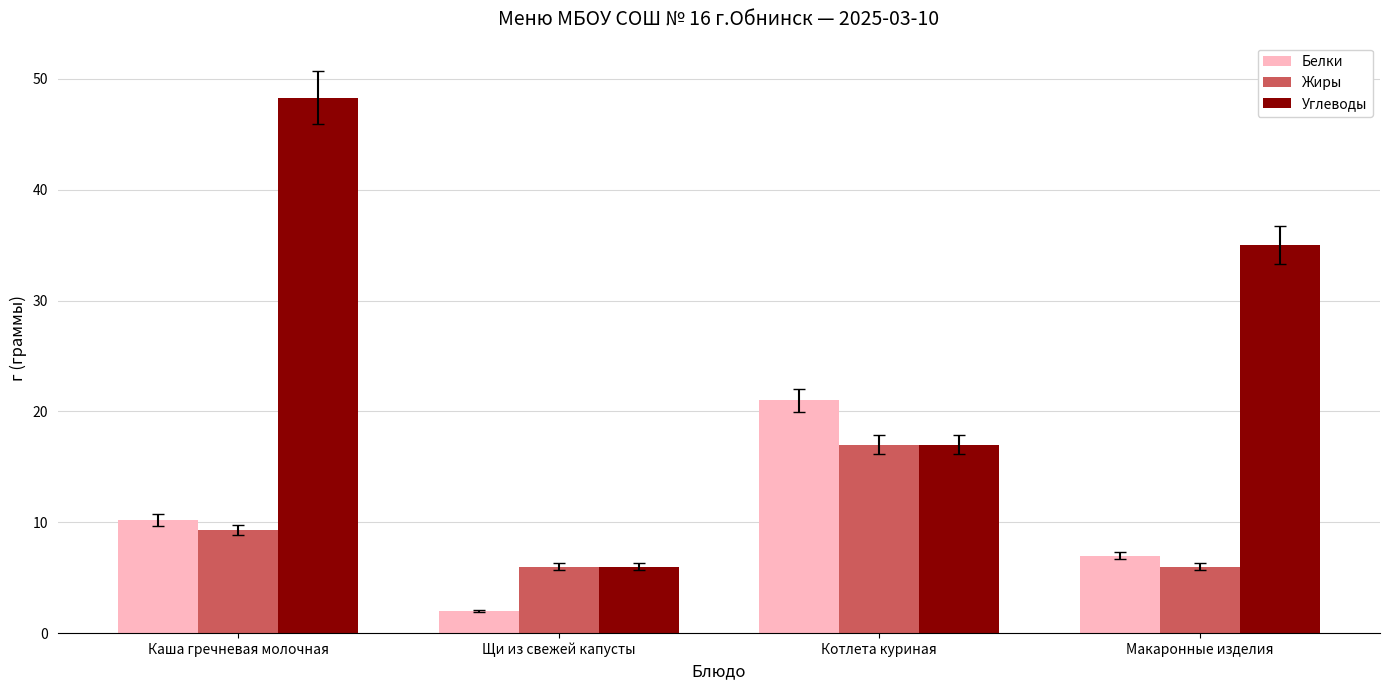

Count the Белки values in the range 7 to 21.

3